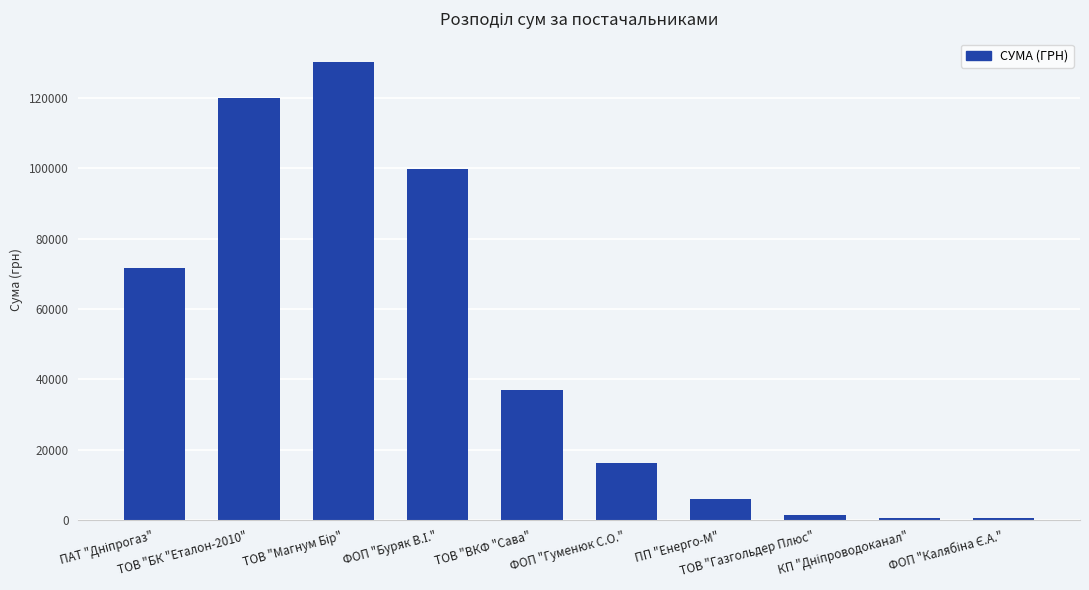

What is the greatest value displayed?

130372.0